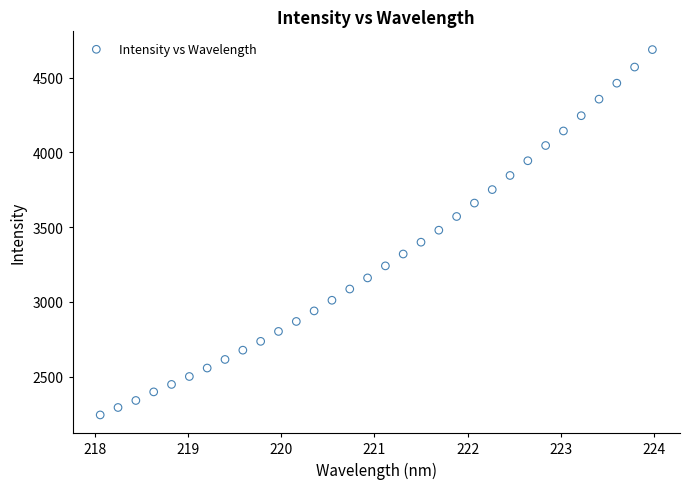

What is the range of Y values (max minus min)?

2444.0